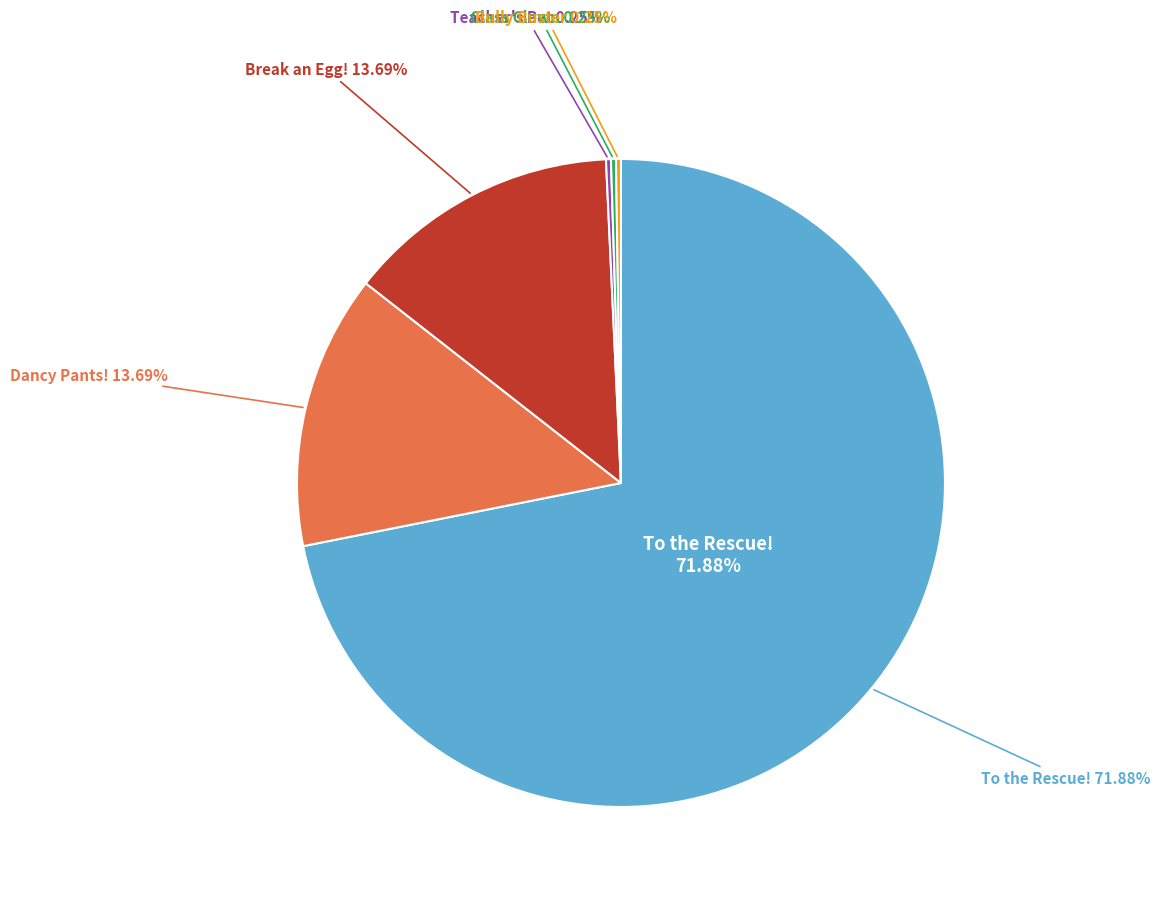

To the nearest percent, what is the average slice percentage?

17%